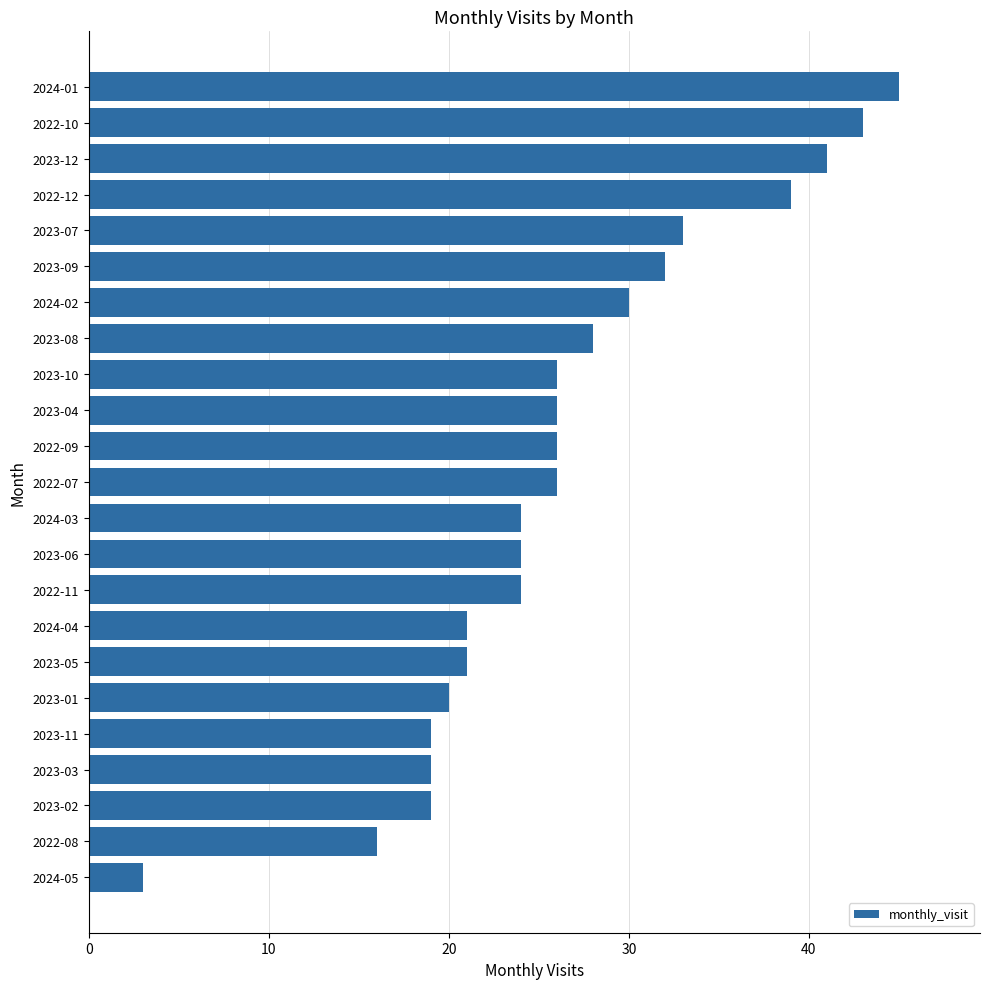

What is the label of the 14th bar from the top?

2023-06